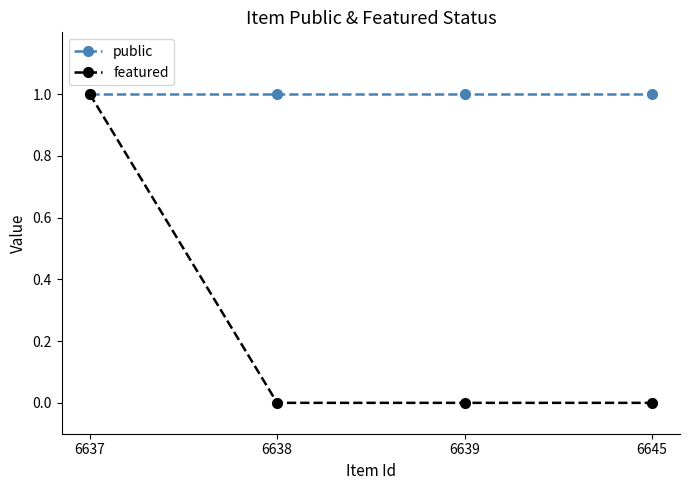

How many lines are shown in the chart?

2